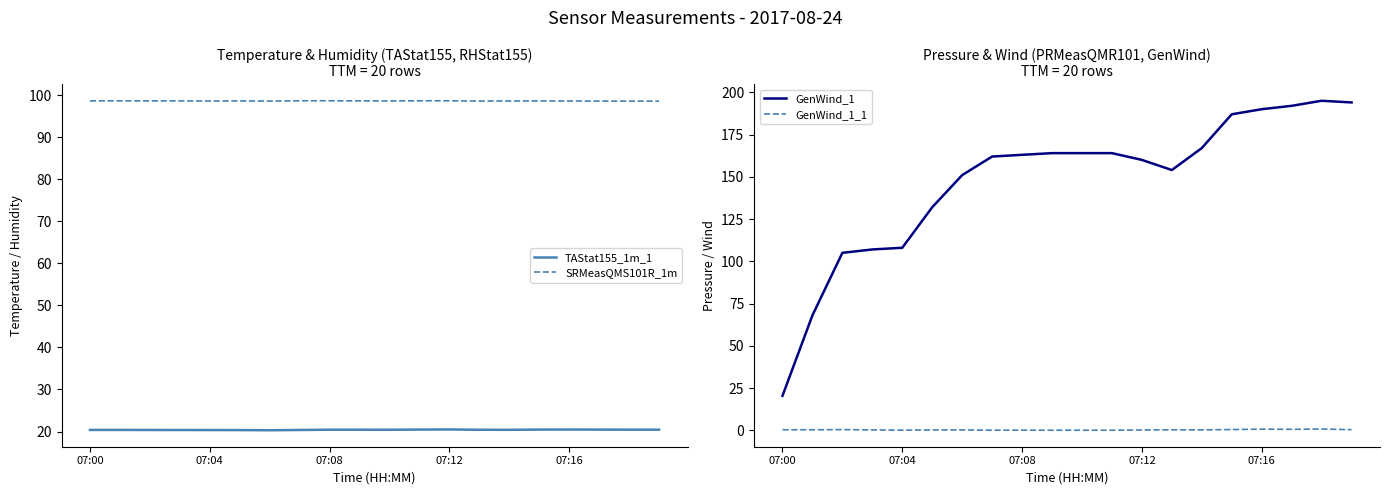

How many interior local valleys does the SRMeasQMS101R_1m series have?

4